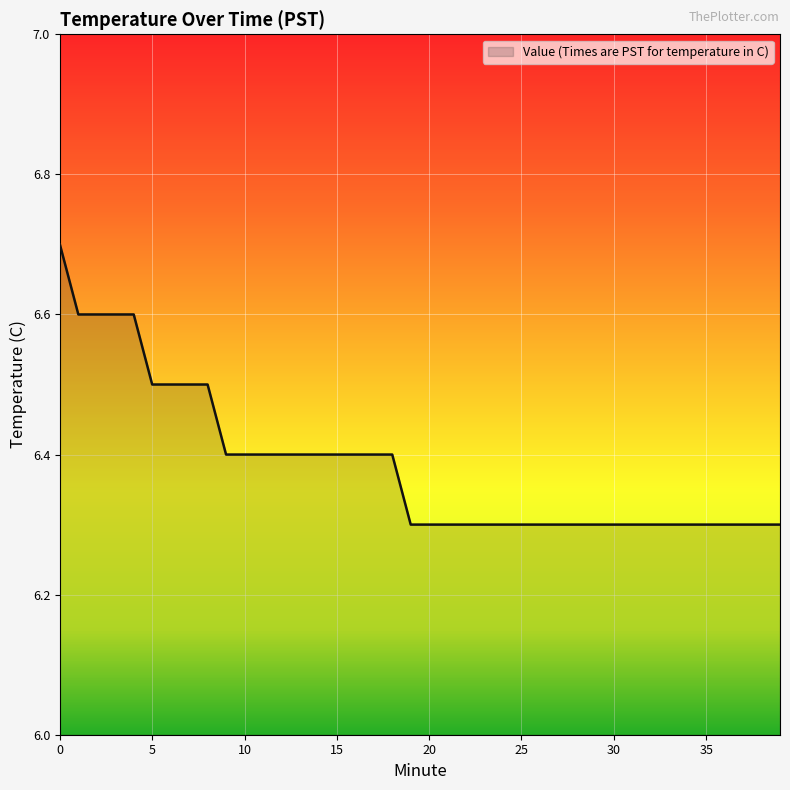

What is the smallest value displayed?

6.3